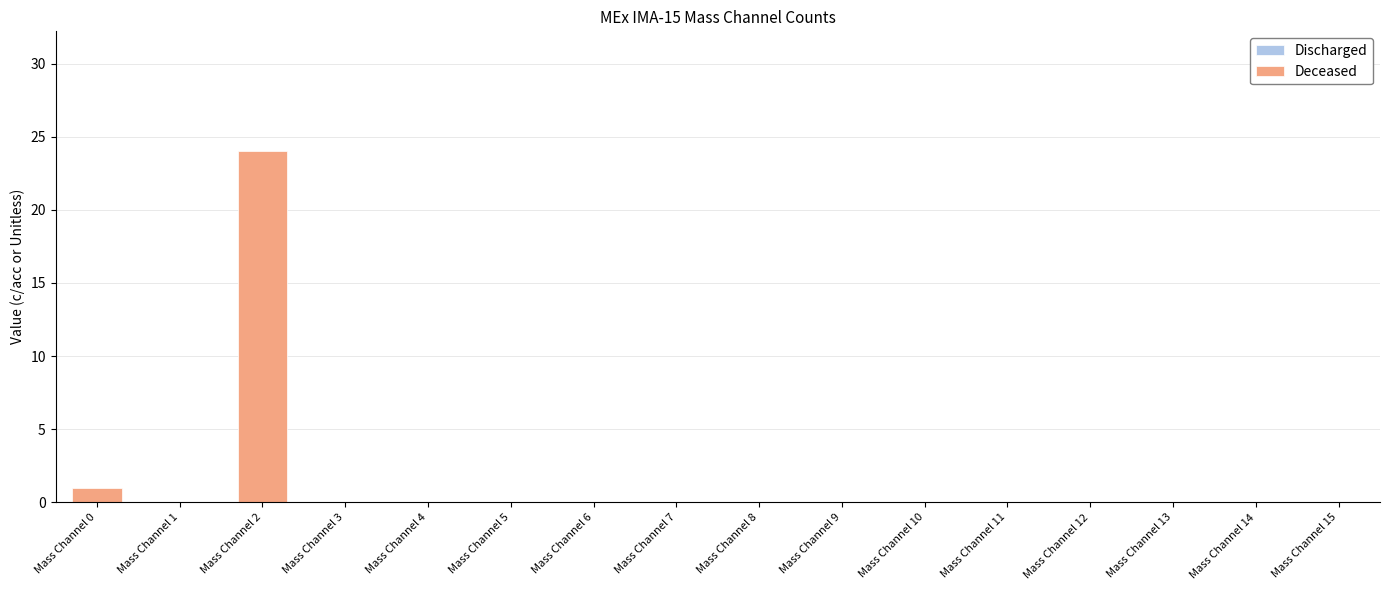

Reading right to left, transcribe all the data shown in this chart.

Mass Channel 15=0	Mass Channel 14=0	Mass Channel 13=0	Mass Channel 12=0	Mass Channel 11=0	Mass Channel 10=0	Mass Channel 9=0	Mass Channel 8=0	Mass Channel 7=0	Mass Channel 6=0	Mass Channel 5=0	Mass Channel 4=0	Mass Channel 3=0	Mass Channel 2=24	Mass Channel 1=0	Mass Channel 0=1